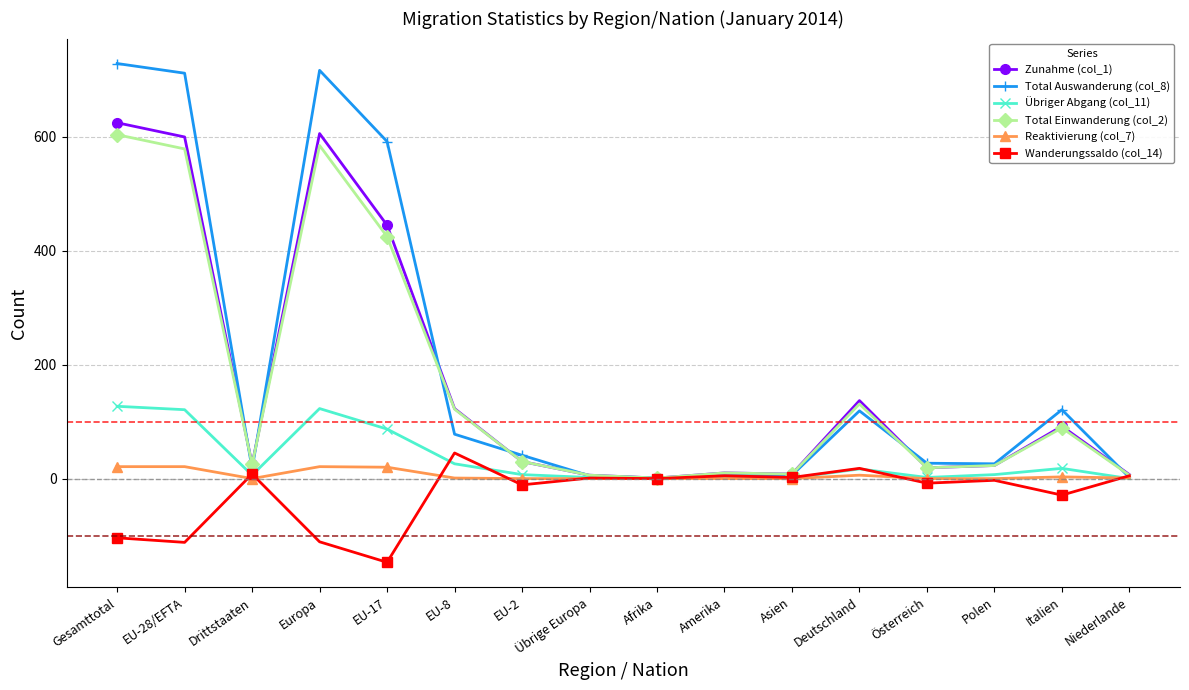

What is the difference between the maximum and minimum values in the Total Auswanderung (col_8) series?

728